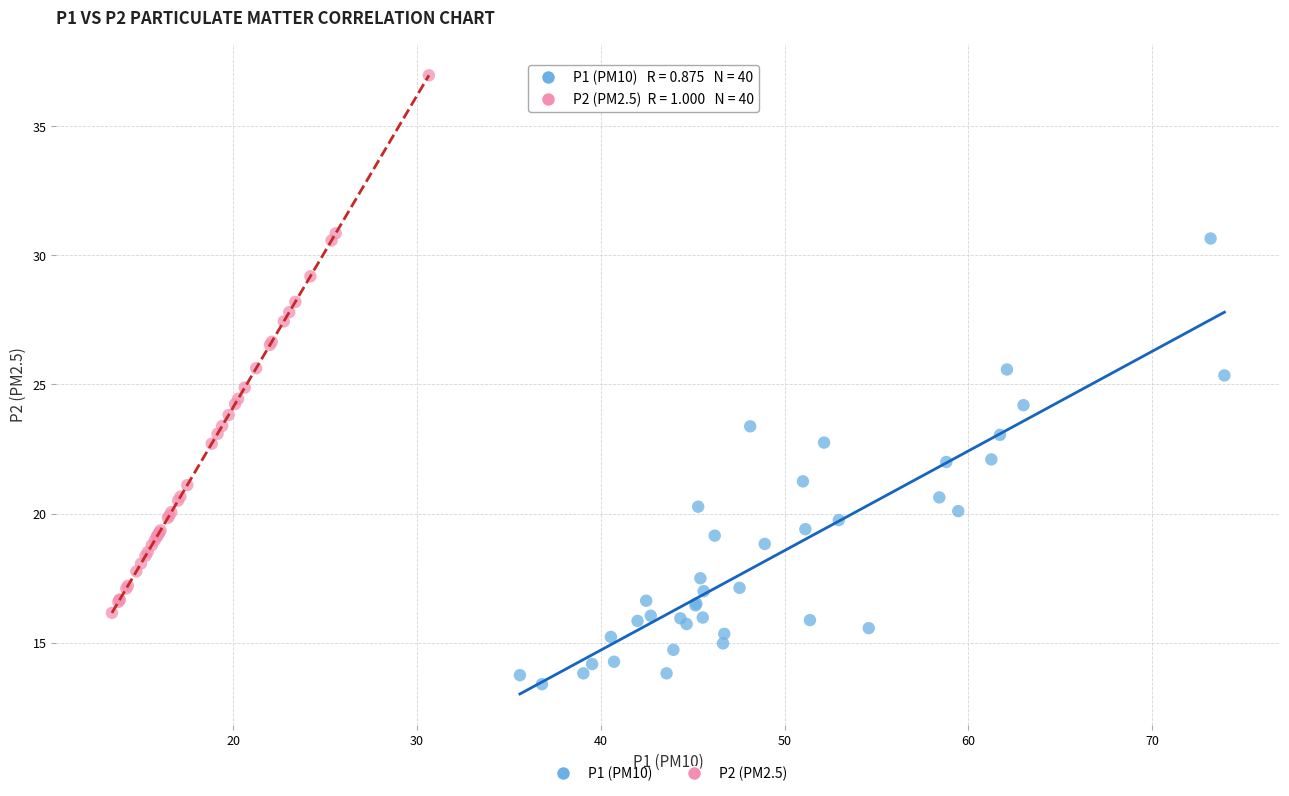

What are all the series names shown in the legend?

P1 (PM10), P2 (PM2.5)